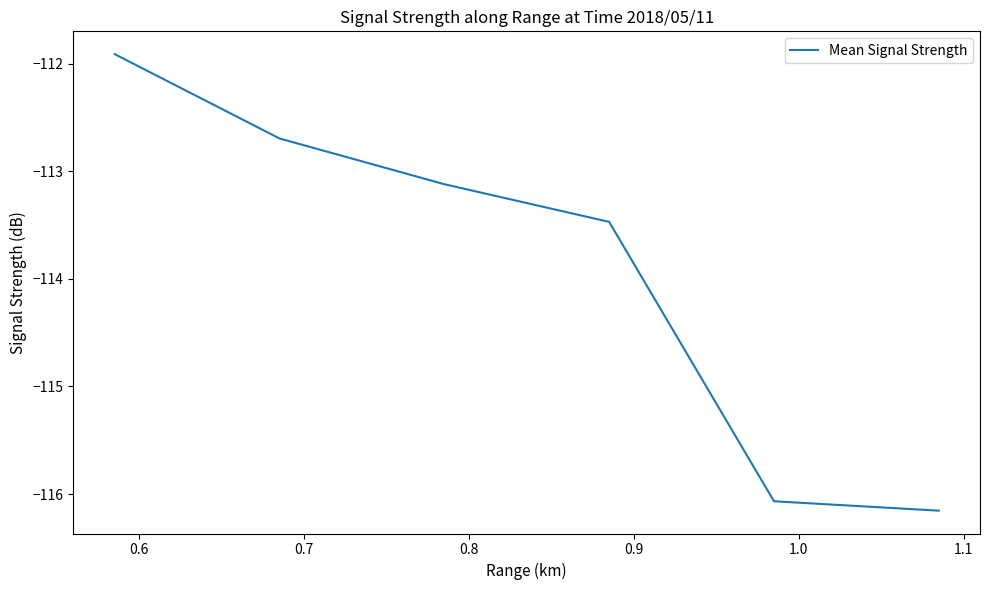

True or false: there are more than 0 points higher than both neighbors.

False